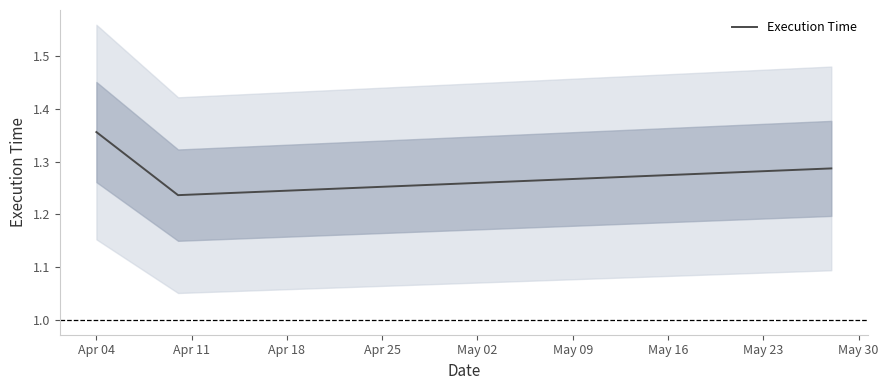

What is the difference between the maximum and minimum values?

0.1